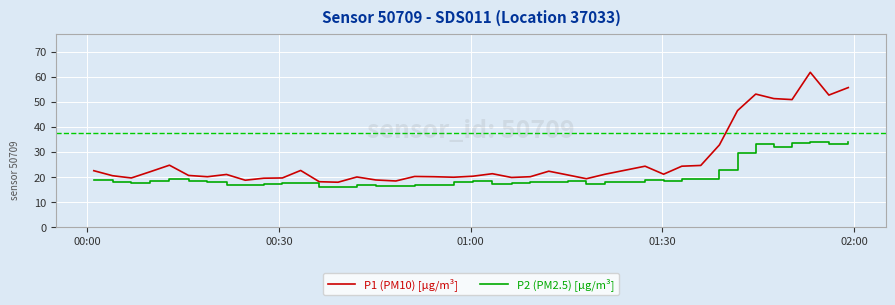

What is the lowest value of the P2 (PM2.5) [µg/m³] series?

16.0